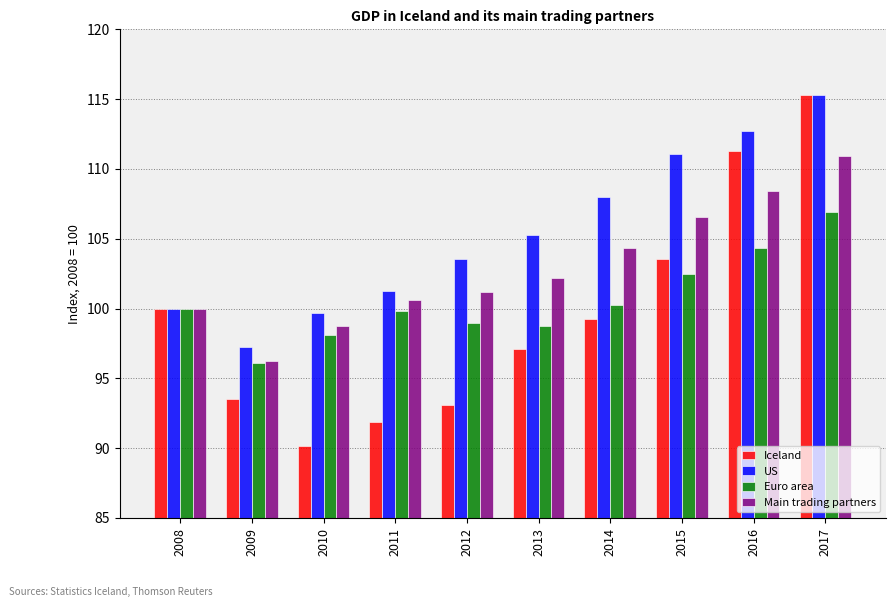

What is the sum of the Main trading partners values at 2016 and 2009?

204.7